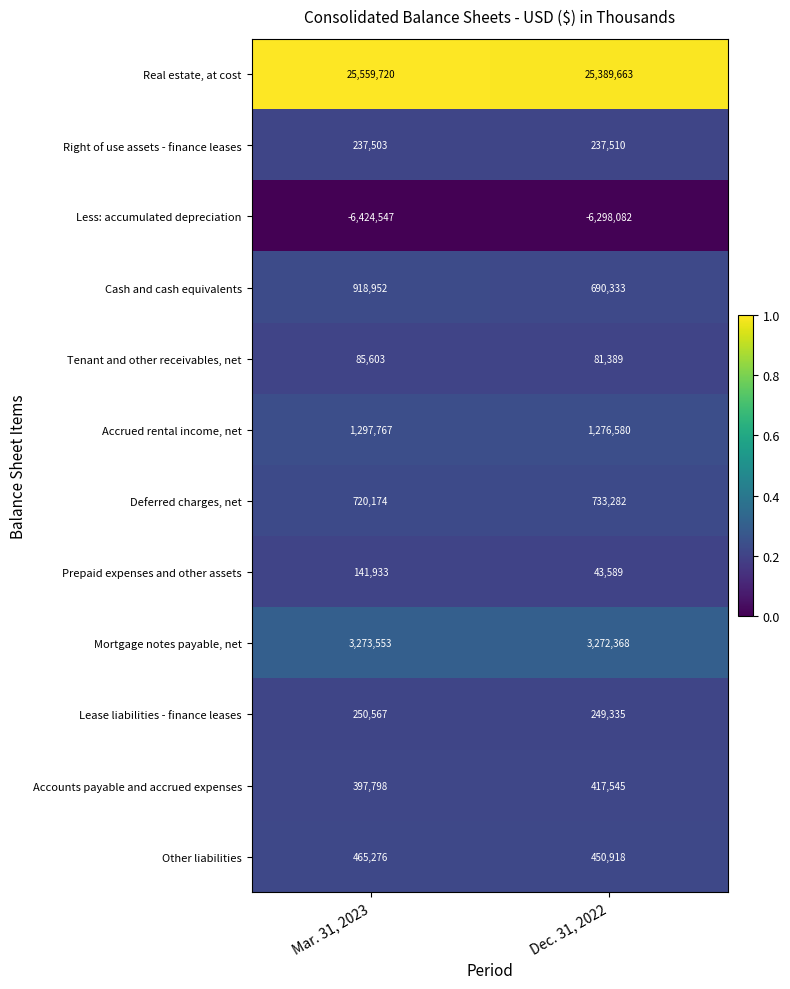

At how many categories does at least one series exceed 0?

2